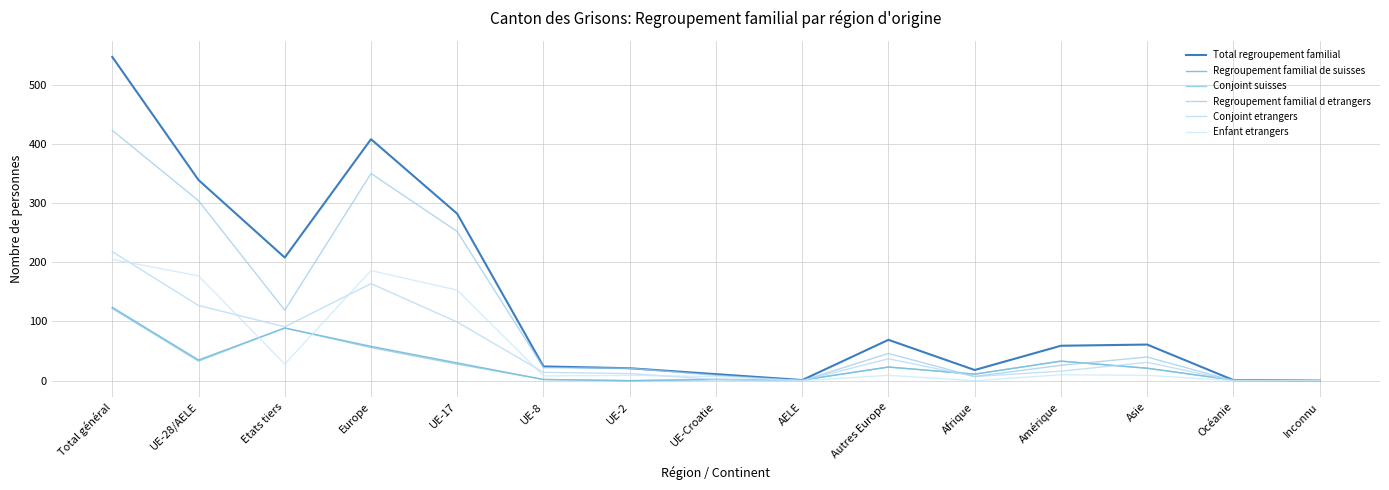

Reading left to right, transcribe all the data shown in this chart.

Total regroupement familial: Total général=547	UE-28/AELE=339	Etats tiers=208	Europe=408	UE-17=282	UE-8=24	UE-2=21	UE-Croatie=11	AELE=1	Autres Europe=69	Afrique=18	Amérique=59	Asie=61	Océanie=1	Inconnu=0
Regroupement familial de suisses: Total général=124	UE-28/AELE=35	Etats tiers=89	Europe=58	UE-17=30	UE-8=2	UE-2=0	UE-Croatie=2	AELE=1	Autres Europe=23	Afrique=11	Amérique=33	Asie=21	Océanie=1	Inconnu=0
Conjoint suisses: Total général=122	UE-28/AELE=33	Etats tiers=89	Europe=56	UE-17=28	UE-8=2	UE-2=0	UE-Croatie=2	AELE=1	Autres Europe=23	Afrique=11	Amérique=33	Asie=21	Océanie=1	Inconnu=0
Regroupement familial d etrangers: Total général=423	UE-28/AELE=304	Etats tiers=119	Europe=350	UE-17=252	UE-8=22	UE-2=21	UE-Croatie=9	AELE=0	Autres Europe=46	Afrique=7	Amérique=26	Asie=40	Océanie=0	Inconnu=0
Conjoint etrangers: Total général=218	UE-28/AELE=127	Etats tiers=91	Europe=164	UE-17=99	UE-8=14	UE-2=12	UE-Croatie=2	AELE=0	Autres Europe=37	Afrique=7	Amérique=16	Asie=31	Océanie=0	Inconnu=0
Enfant etrangers: Total général=205	UE-28/AELE=177	Etats tiers=28	Europe=186	UE-17=153	UE-8=8	UE-2=9	UE-Croatie=7	AELE=0	Autres Europe=9	Afrique=0	Amérique=10	Asie=9	Océanie=0	Inconnu=0